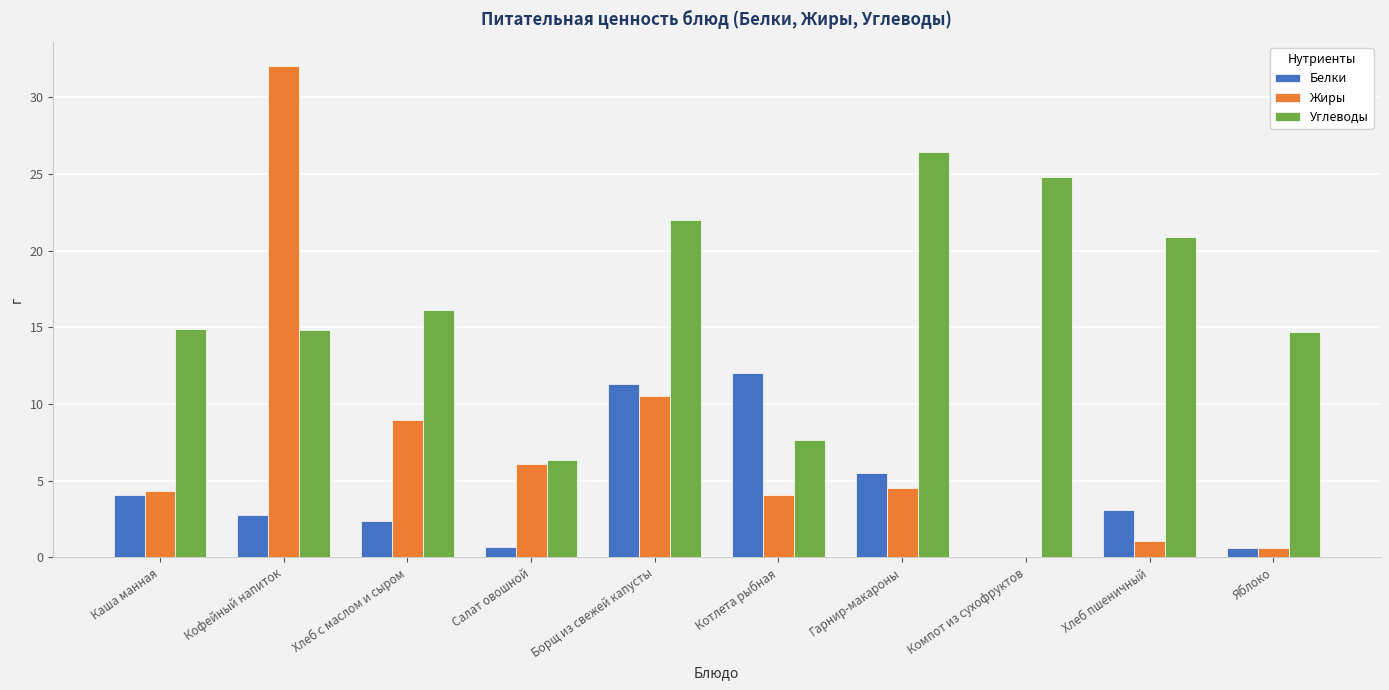

Is it true that Углеводы equals 24.8 at Компот из сухофруктов?

True